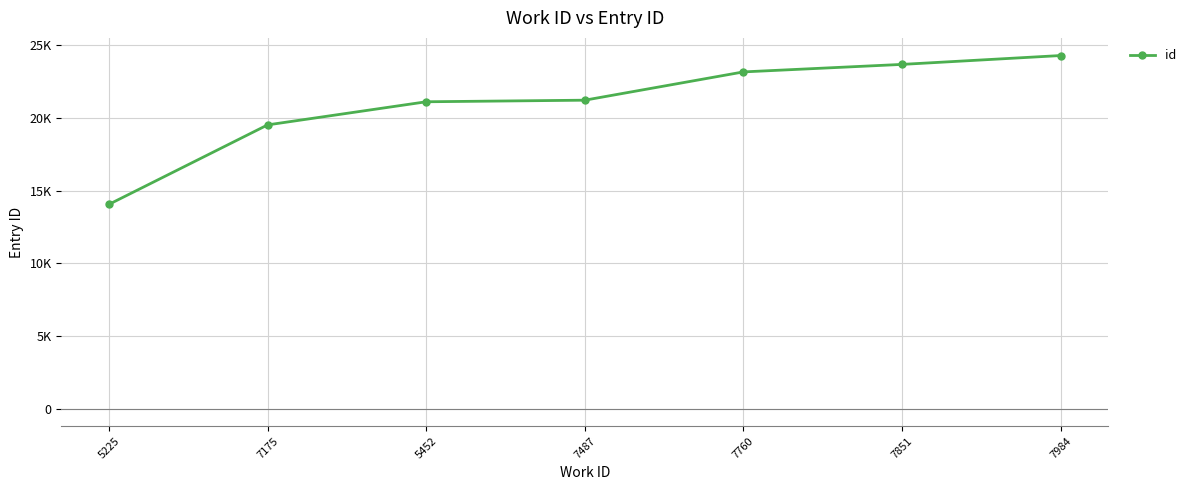

Rank the categories by value from lowest to highest.

5225, 7175, 5452, 7487, 7760, 7851, 7984